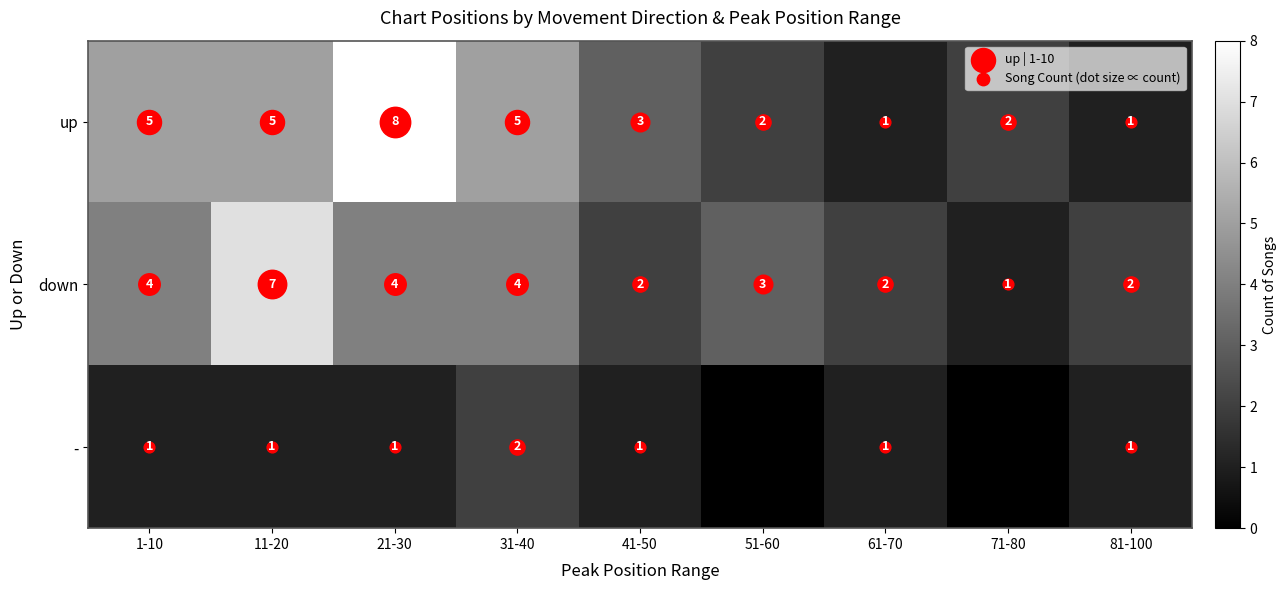

At which label is - closest to 1?

1-10